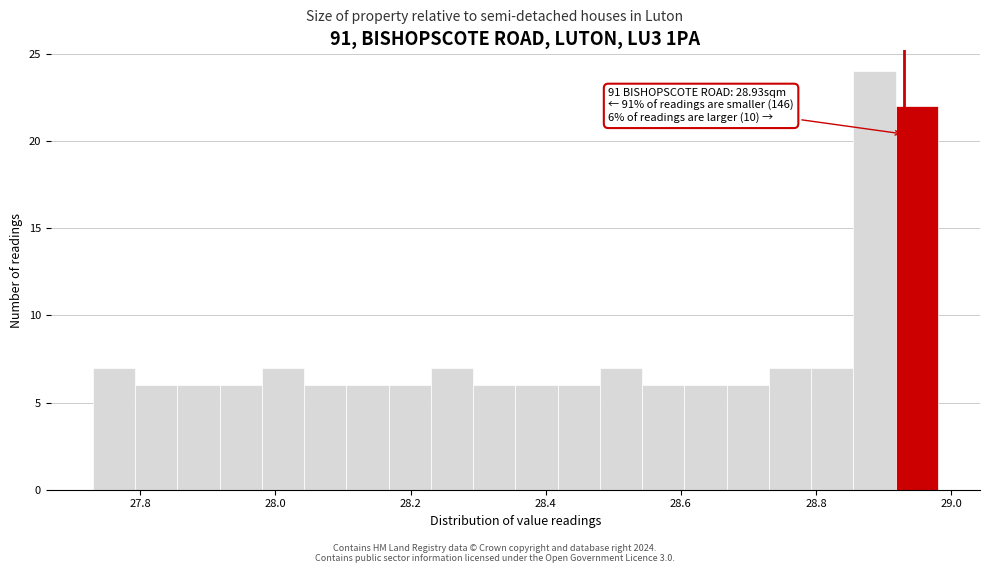

Around what value on the x-axis is the tallest bar? Give the approximate position of its centre, as read against the axis.

28.88